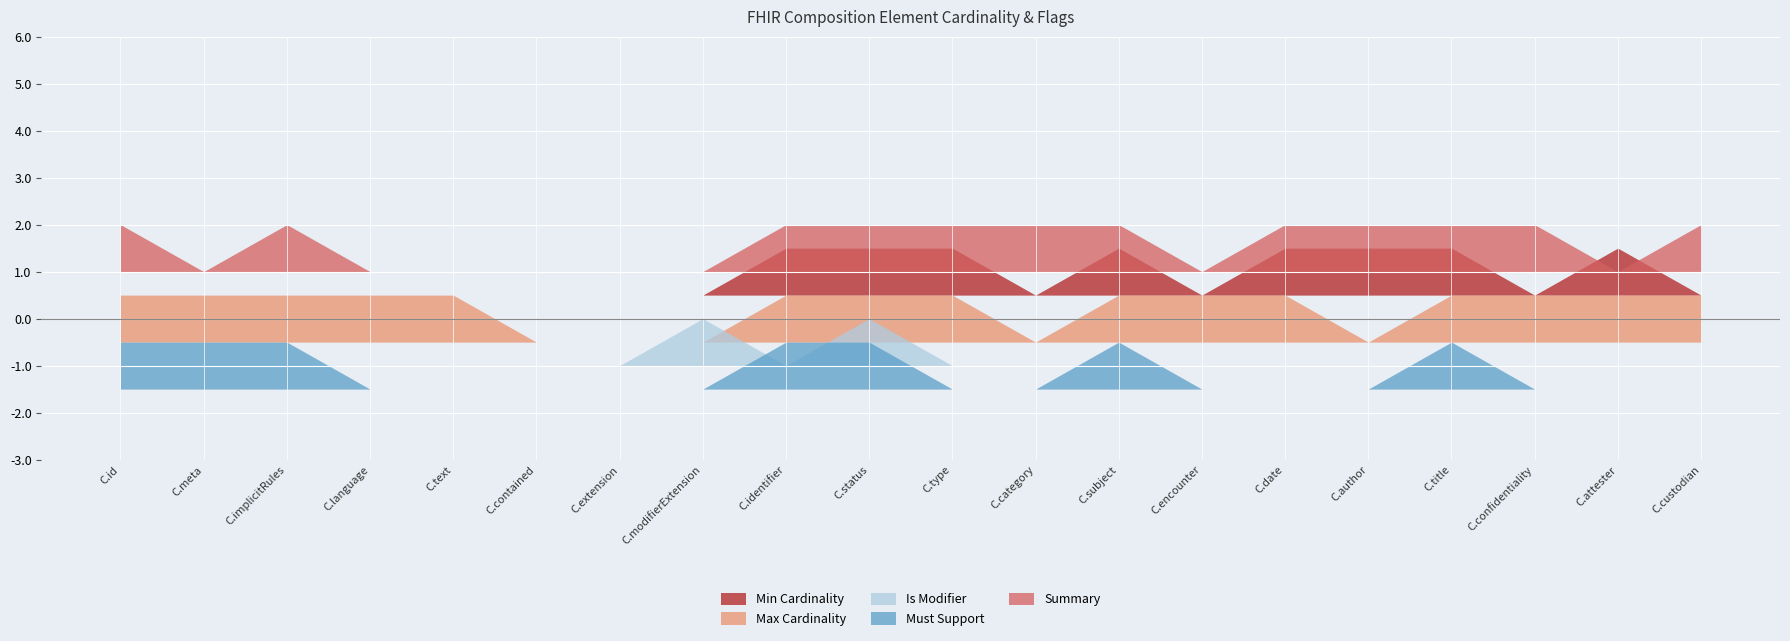

True or false: Min Cardinality and Summary cross at least once.

True